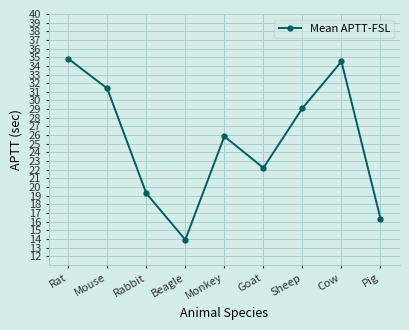

Approximately how many times larger is the value at Rat compared to Mouse?

1.1